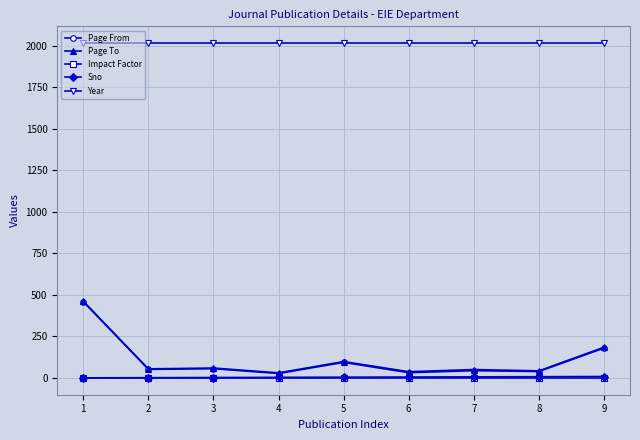

Which series has the largest range (max minus min)?

Page From